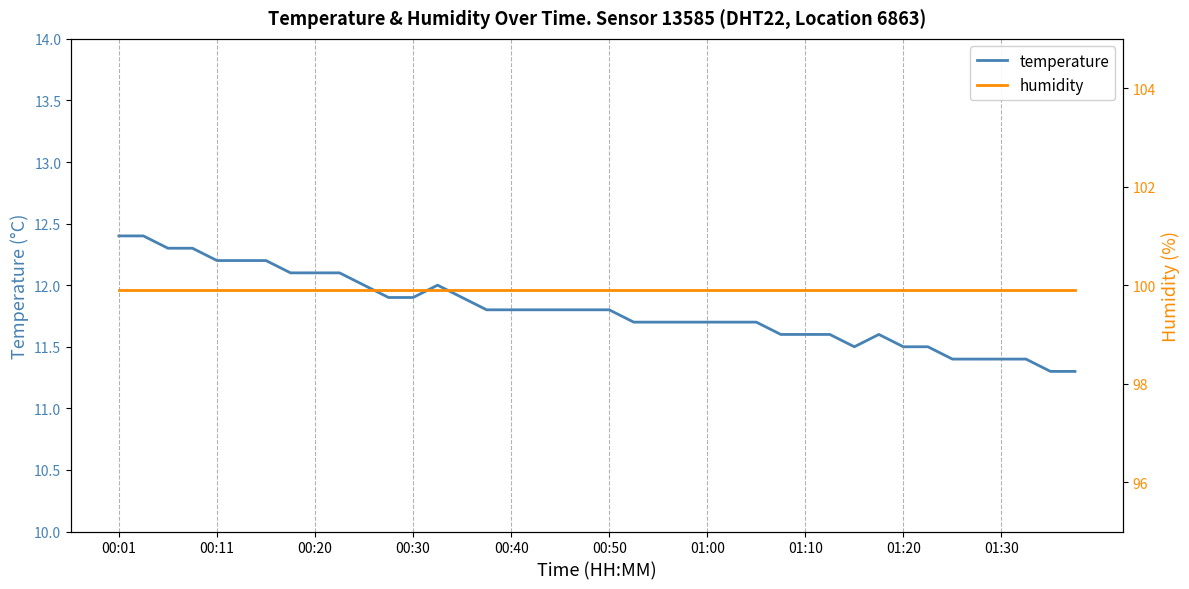

True or false: temperature has a value of 12.2 at 00:11.

True